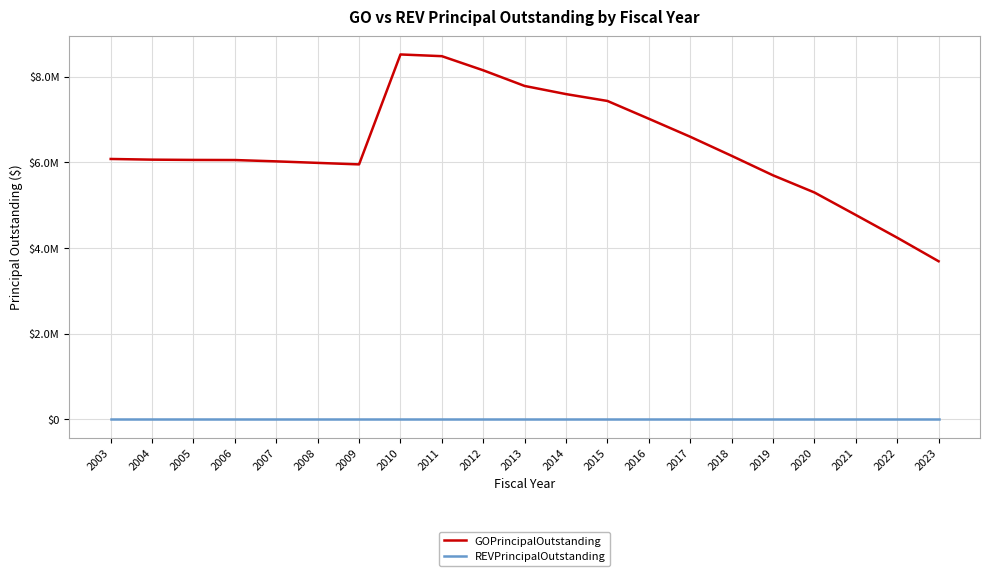

Which category has the lowest value across all series?

2003